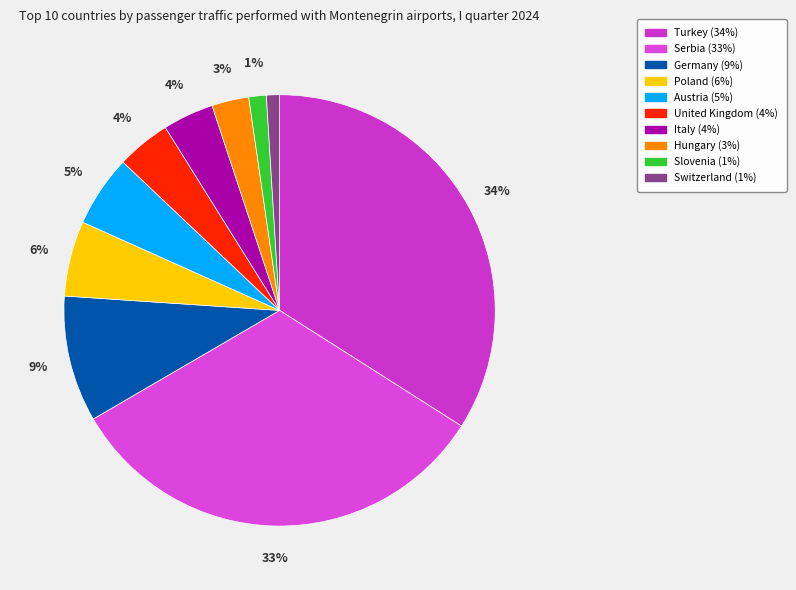

How many slices are in this pie chart?

10